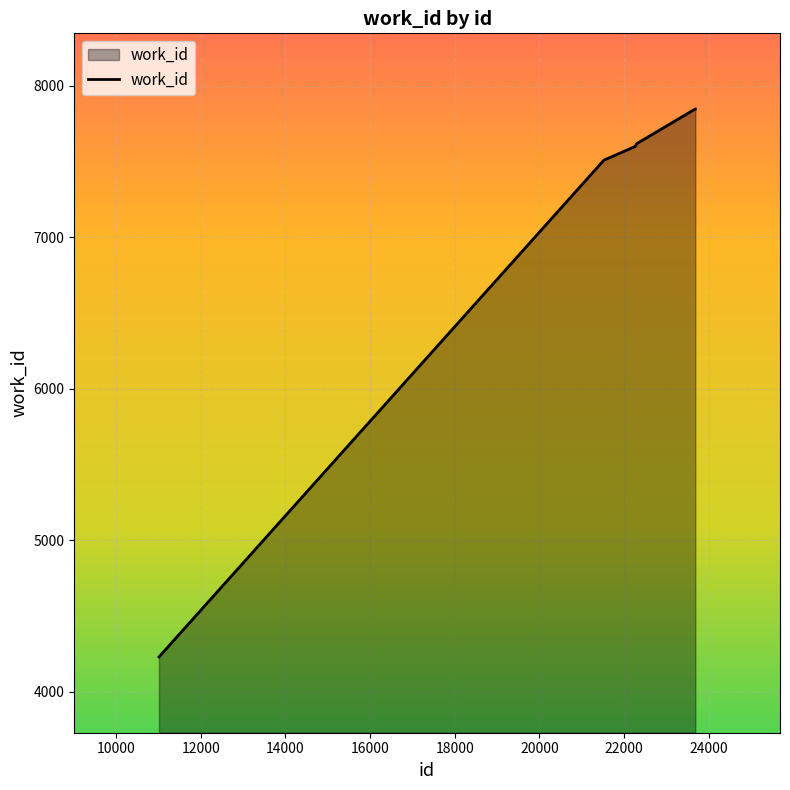

What is the maximum value shown in the chart?

7846